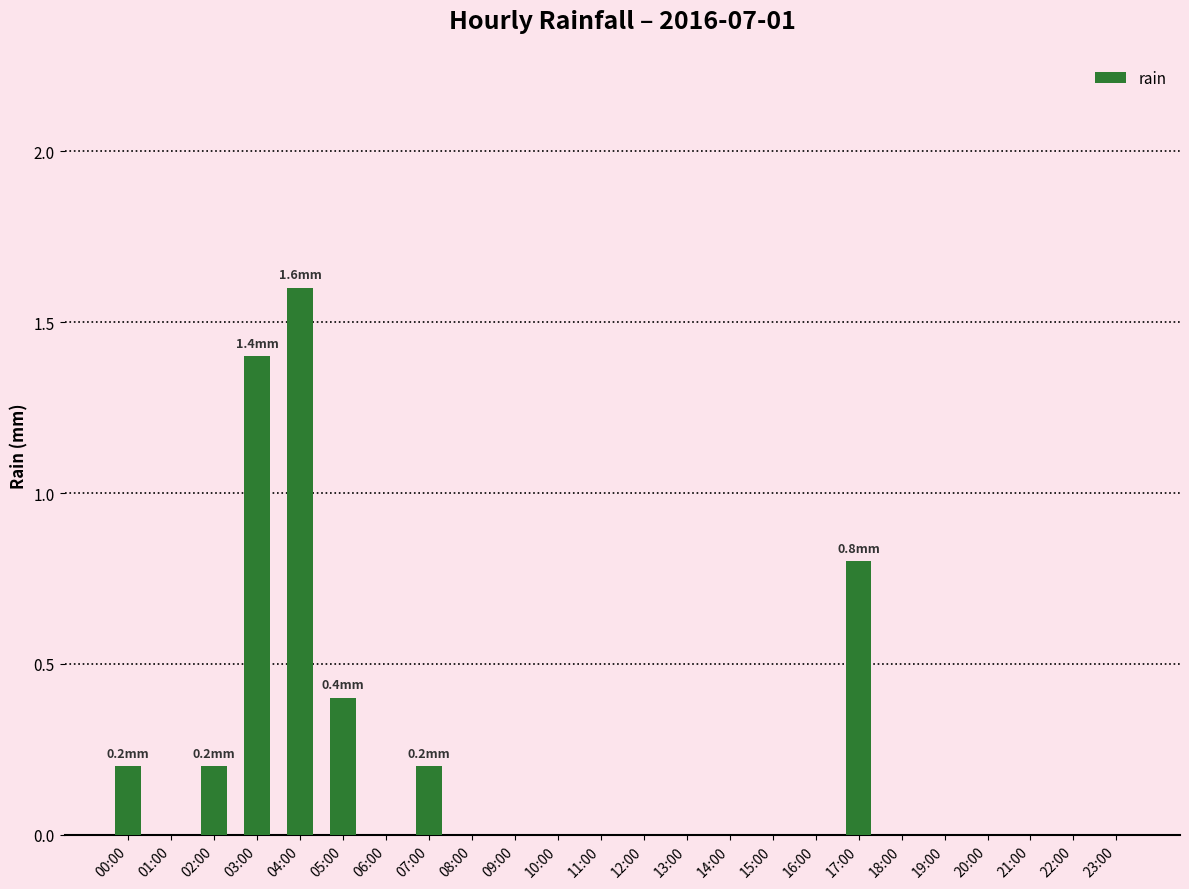

At which category does the chart reach its peak across all series?

04:00